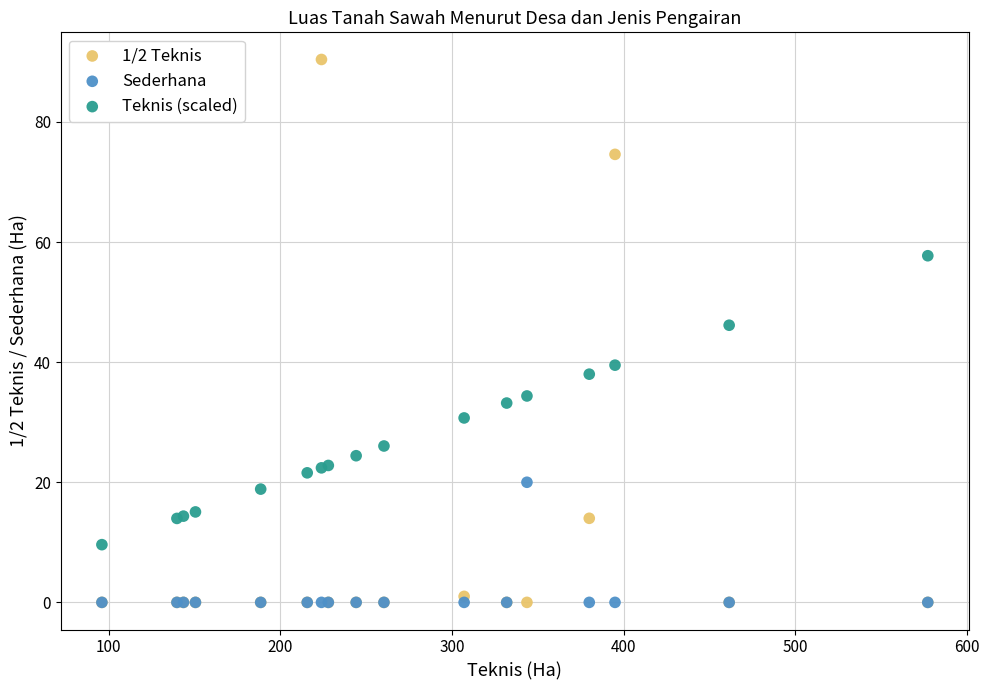

What are all the series names shown in the legend?

1/2 Teknis, Sederhana, Teknis (scaled)